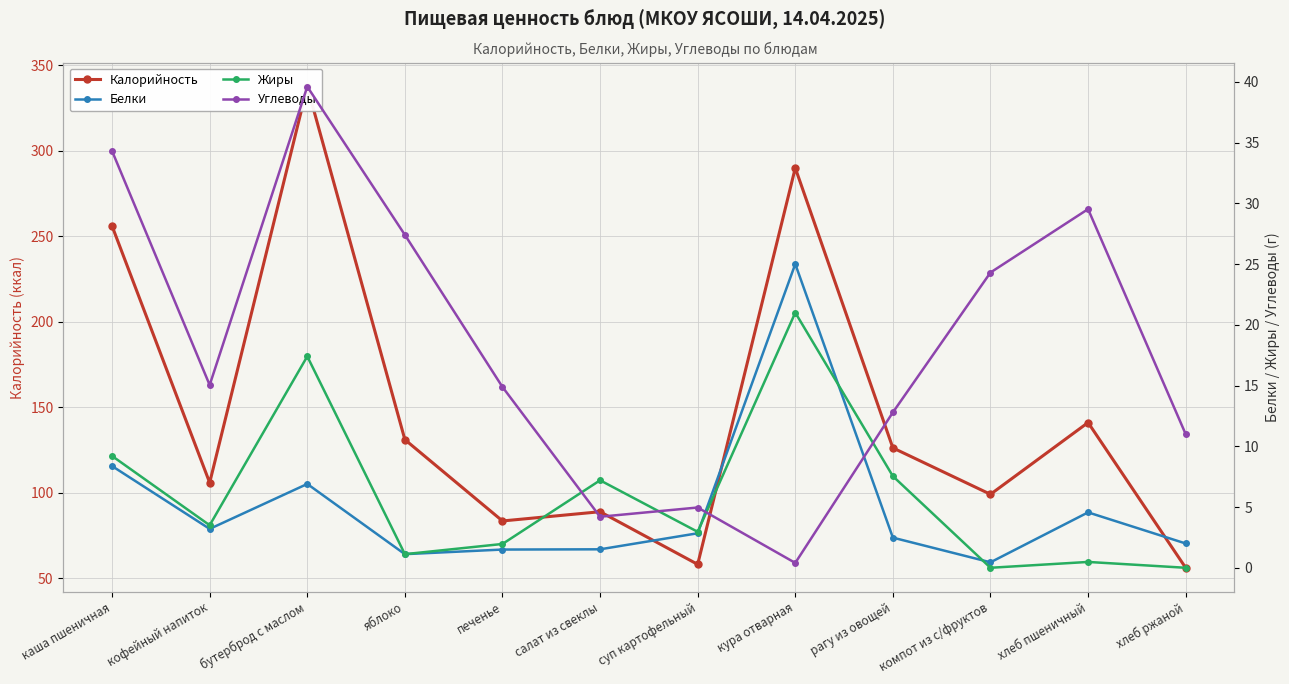

What position from the right is кофейный напиток?

11